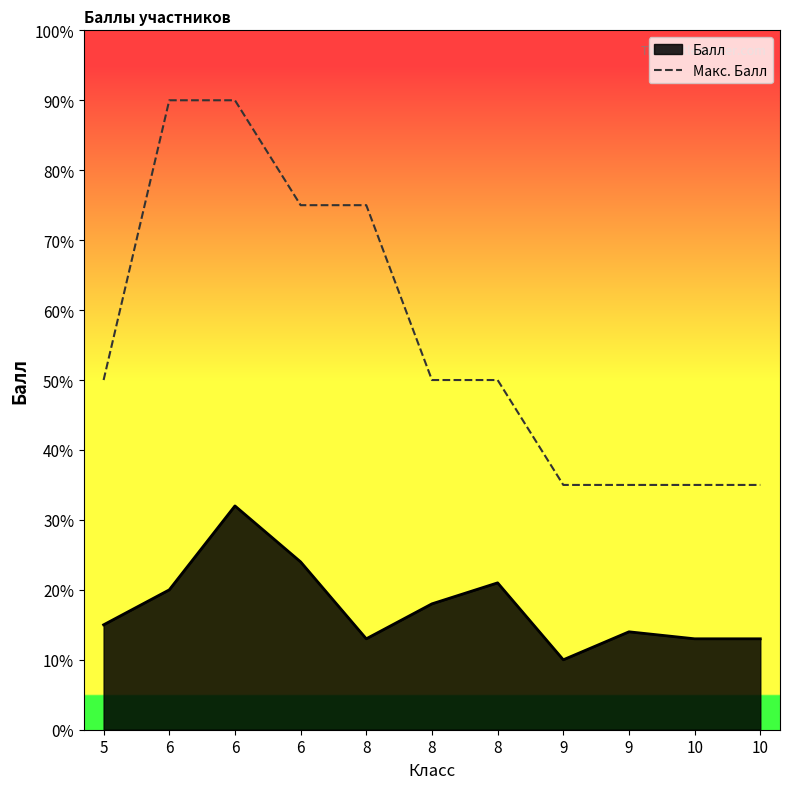

Count the number of categories in the chart.

11